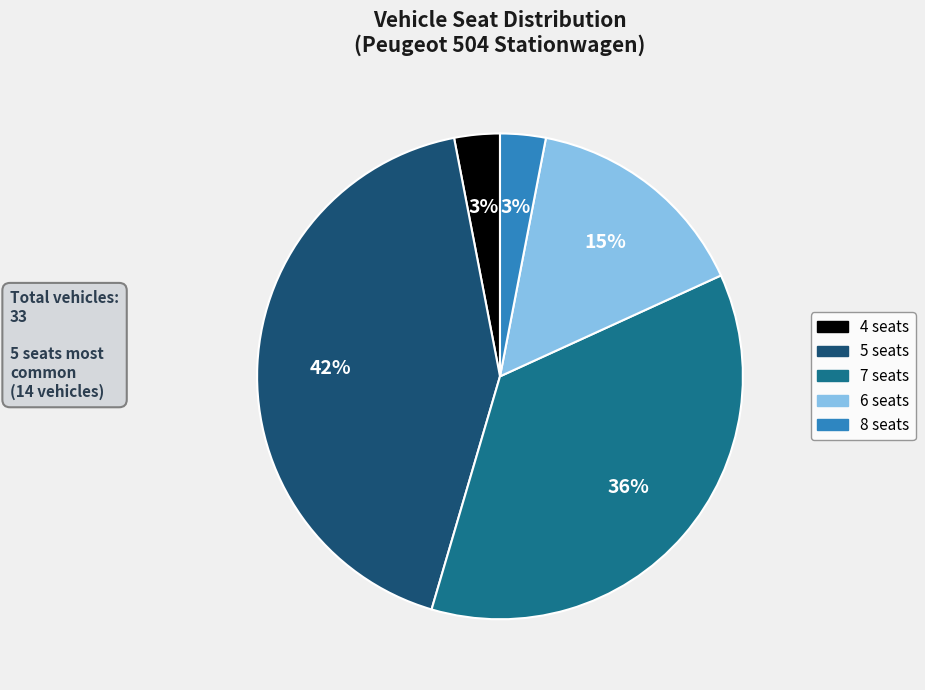

Count the number of slices in the pie.

5